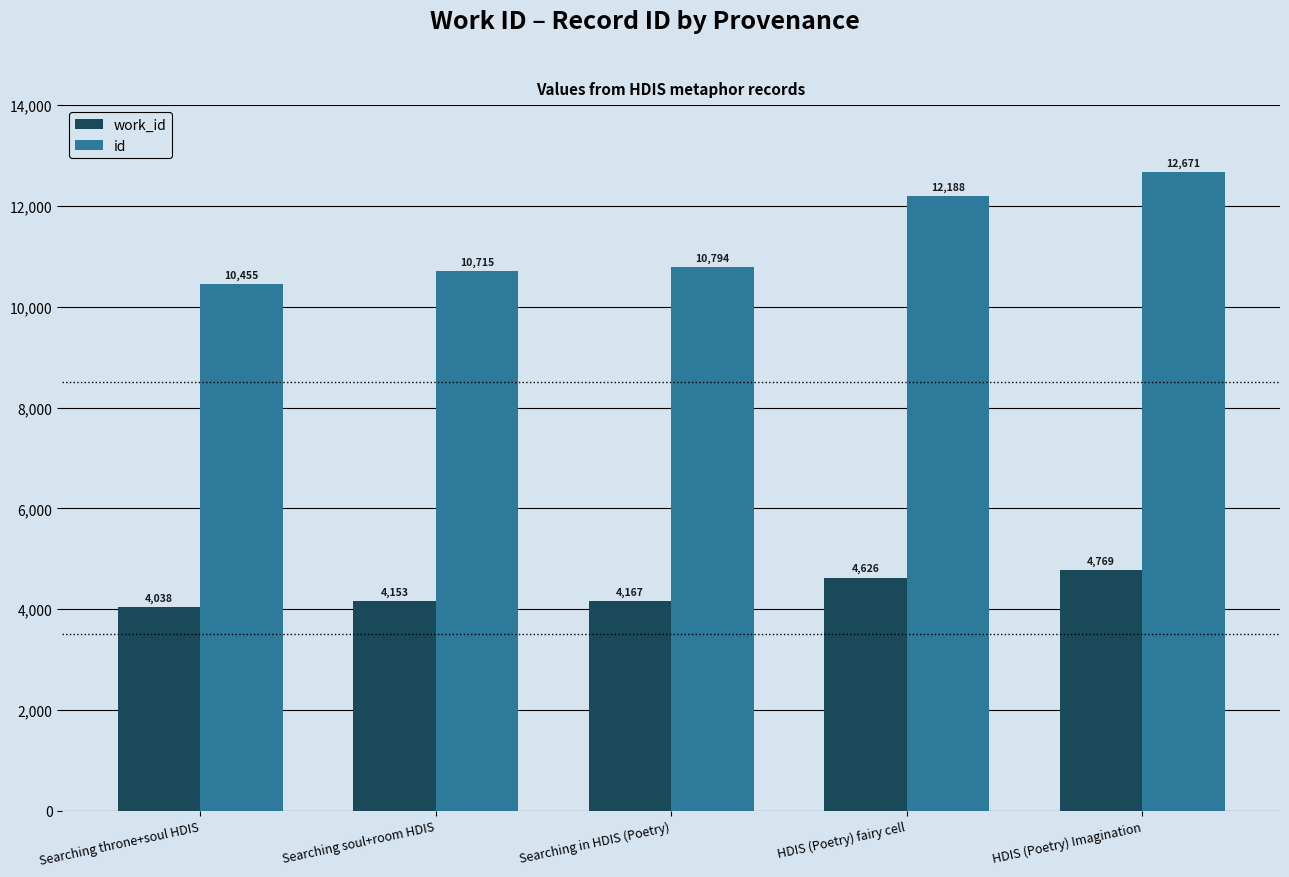

Count the number of data series in this chart.

2